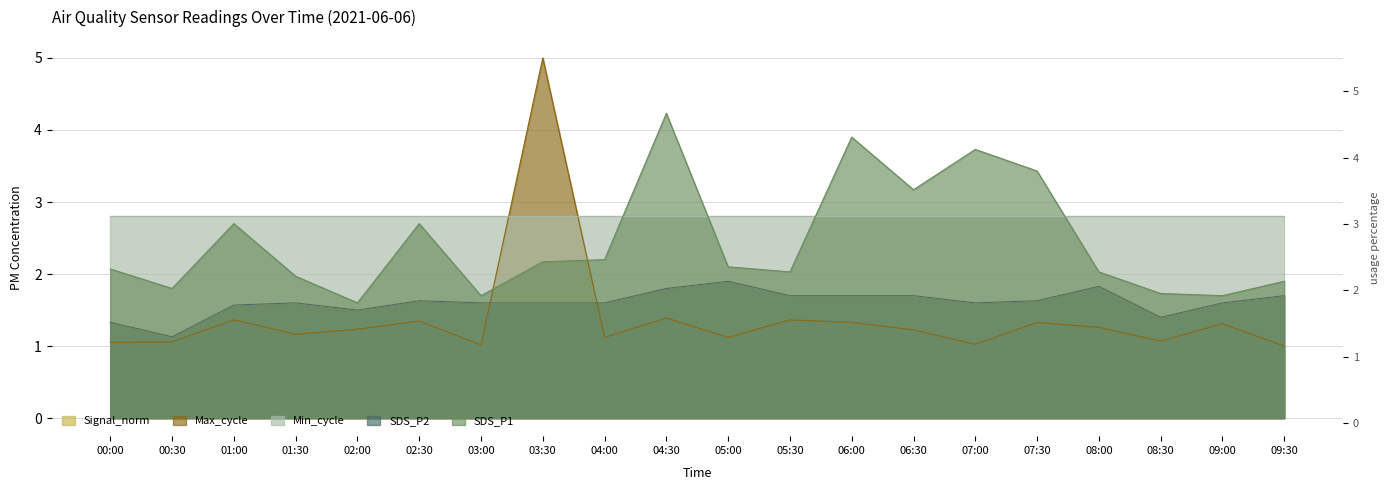

How many categories are shown in the chart?

20